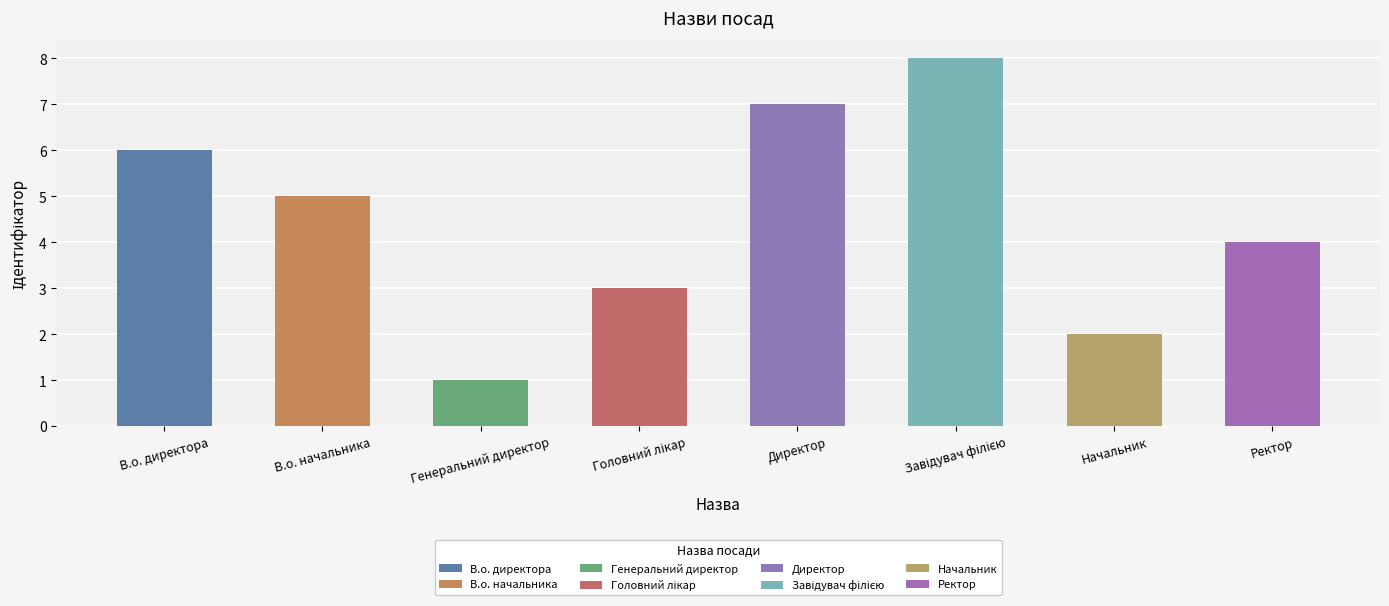

What is the label of the 8th bar from the right?

В.о. директора